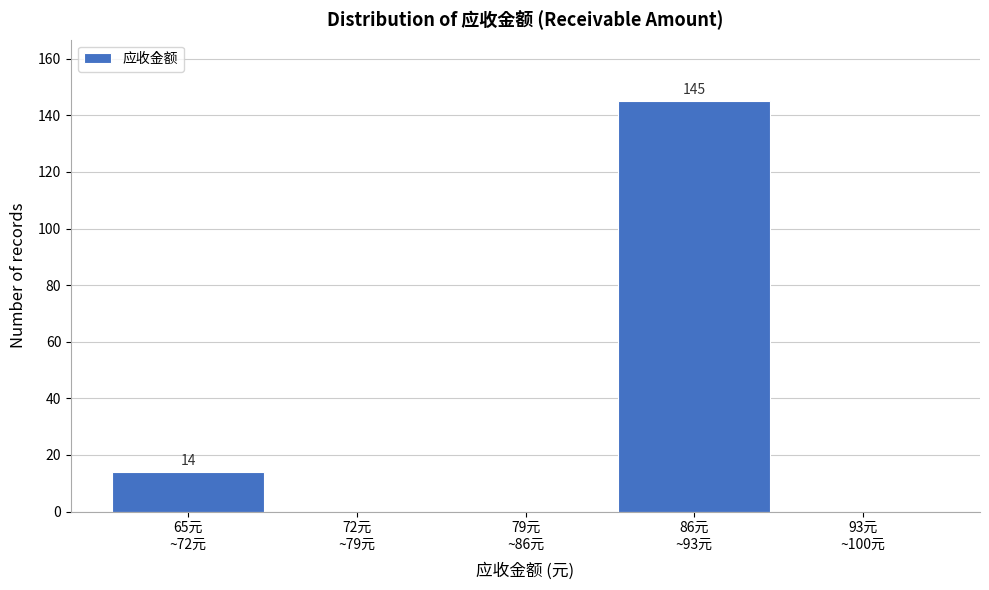

What is the greatest value displayed?

145